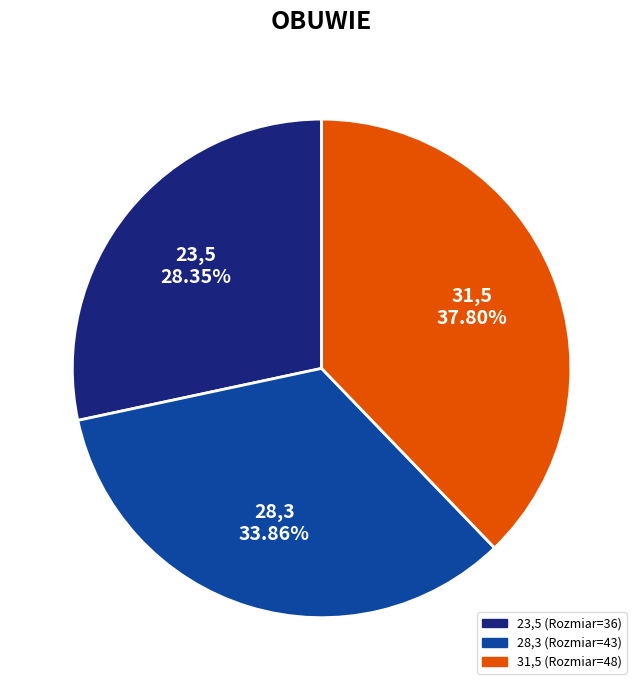

How many segments does this pie chart have?

3